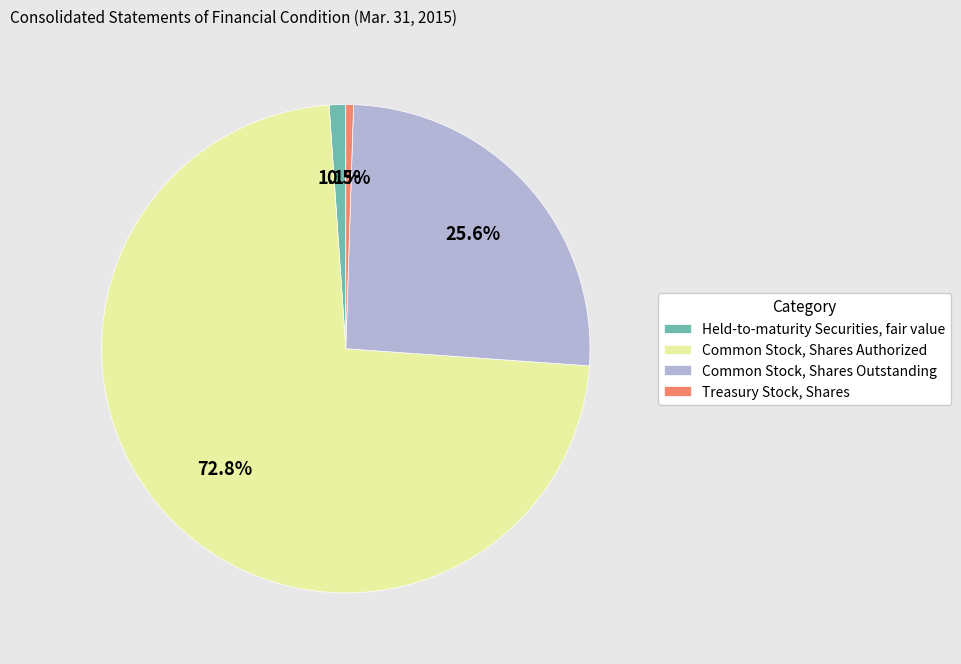

Which category has the smallest portion of the pie?

Treasury Stock, Shares